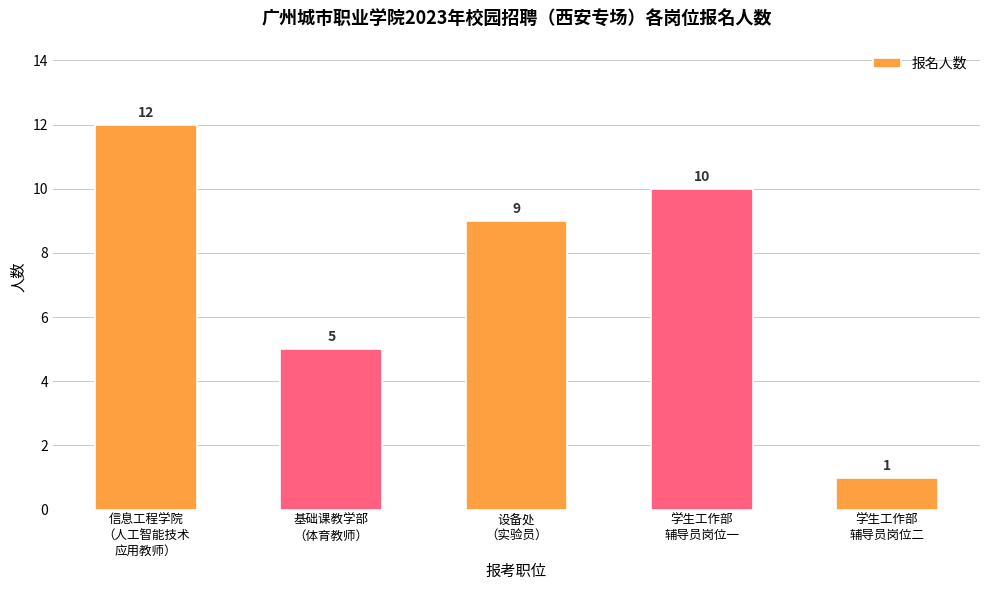

List the labels in order of value, largest first.

信息工程学院
（人工智能技术
应用教师）, 学生工作部
辅导员岗位一, 设备处
（实验员）, 基础课教学部
（体育教师）, 学生工作部
辅导员岗位二